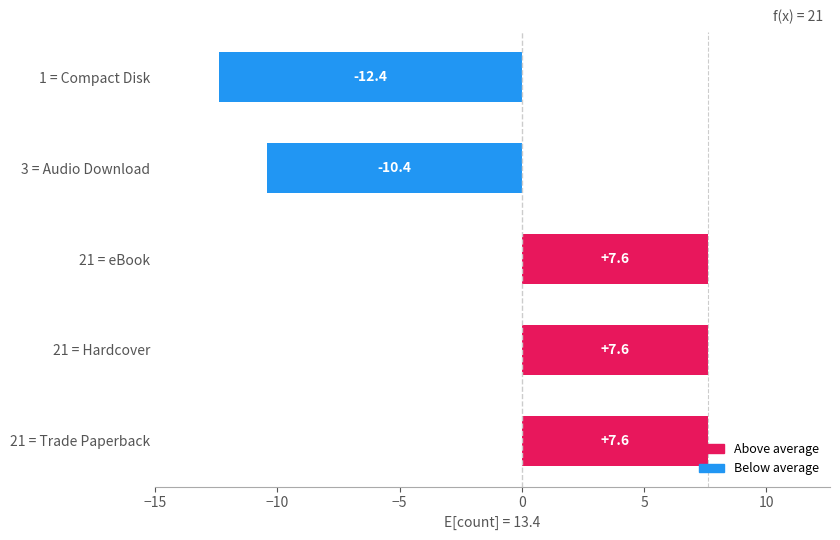

How many negative values are there?

2